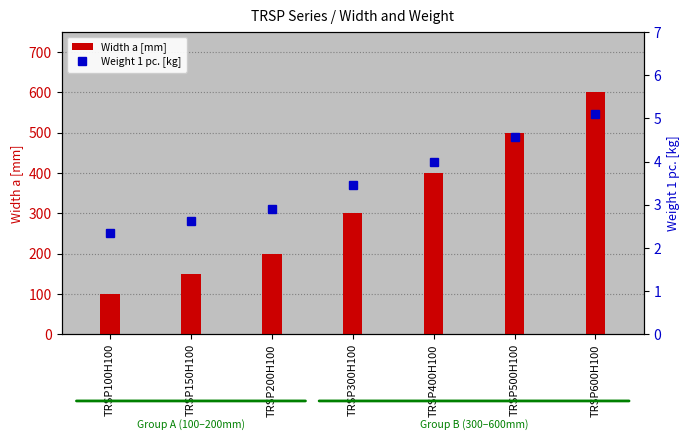

The Weight 1 pc. [kg] series shows 5.1 at TRSP600H100. True or false?

True